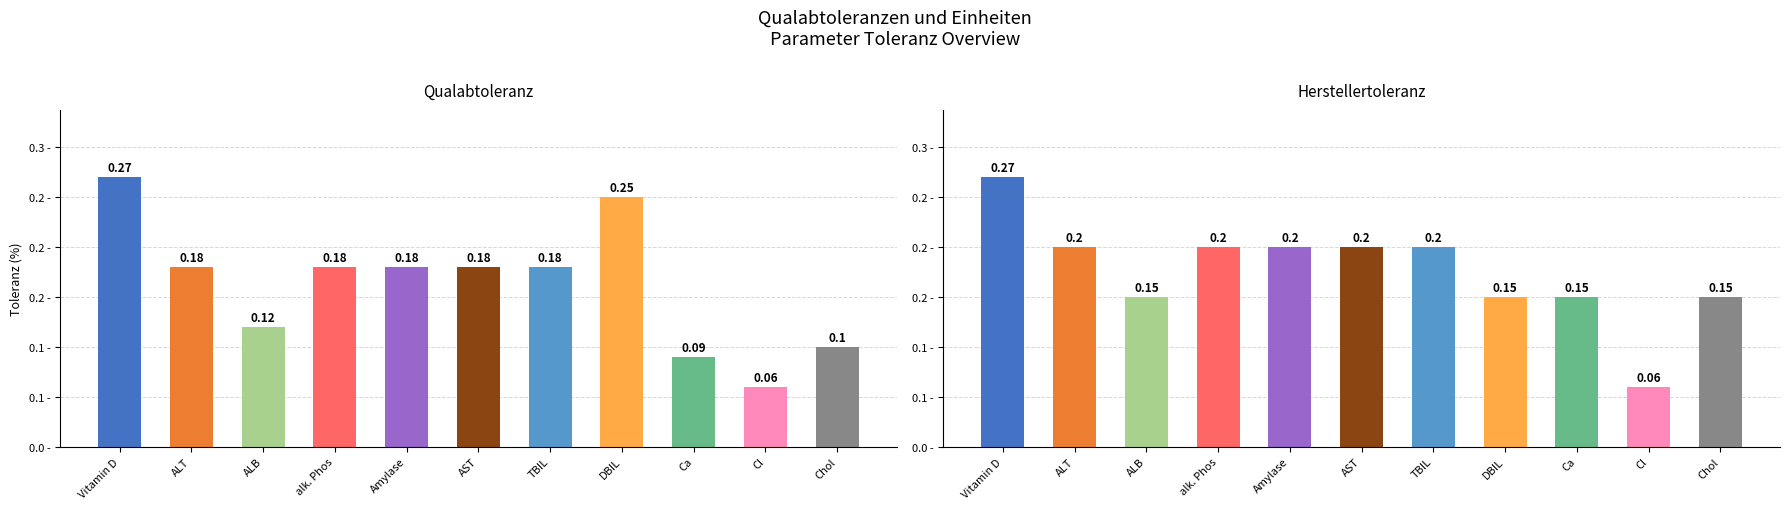

Is the value of Qualabtoleranz at Chol greater than the value of Herstellertoleranz at Amylase?

No